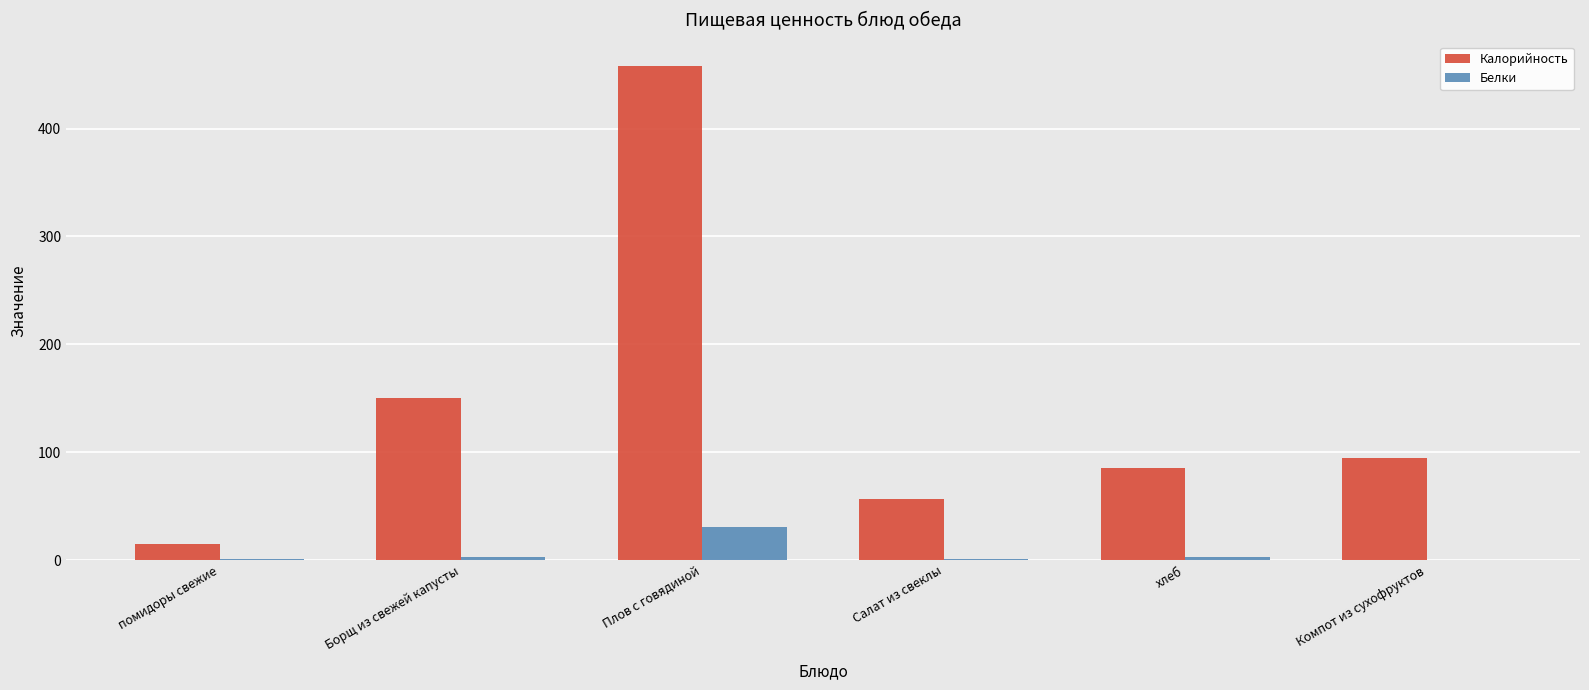

At which label is Калорийность closest to 236?

Борщ из свежей капусты